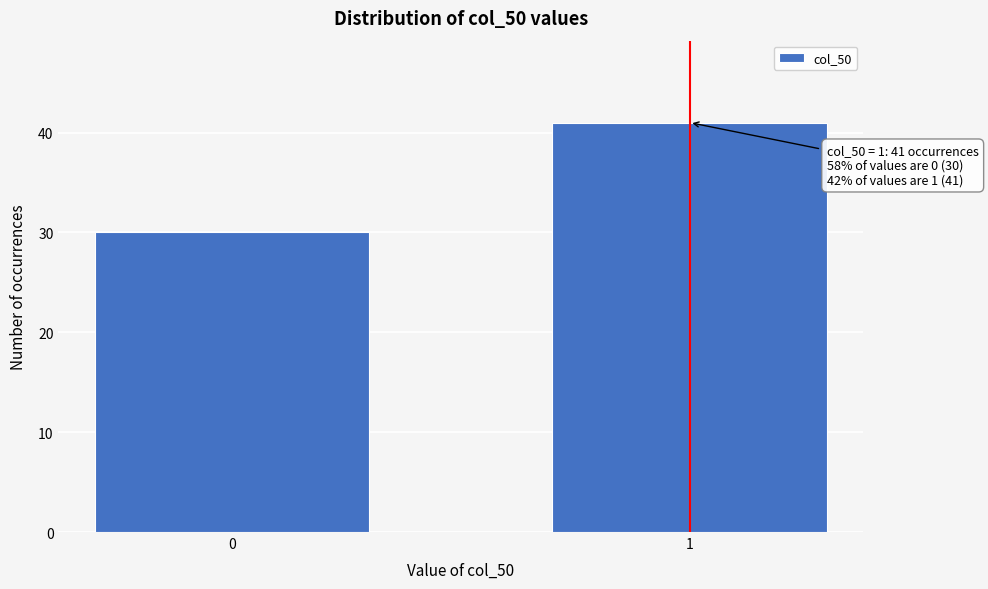

Reading left to right, extract all data points from this chart.

0=30	1=41